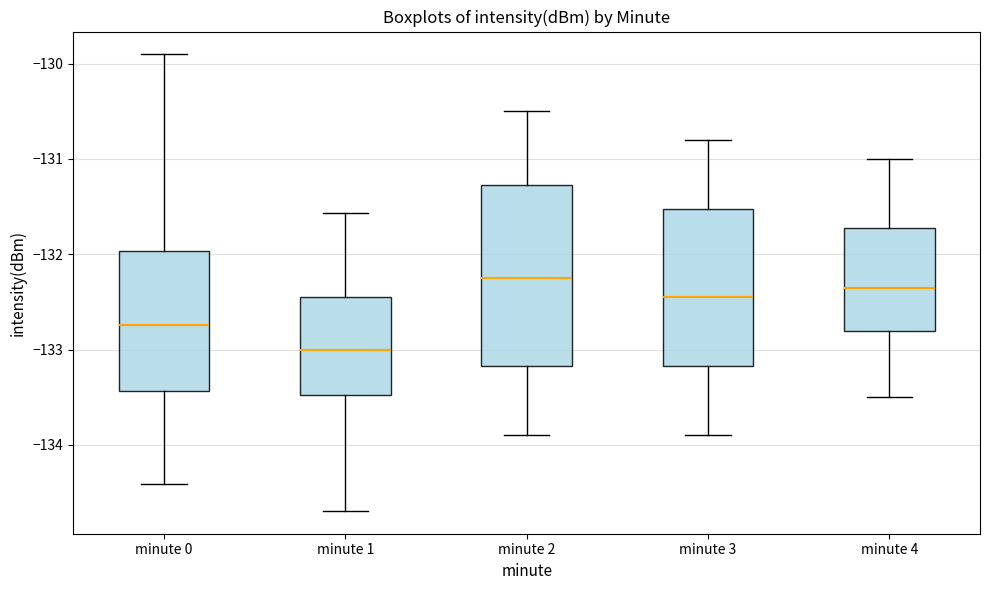

Comparing the boxes themselves (not the whiskers), which one is the tallest?

minute 2